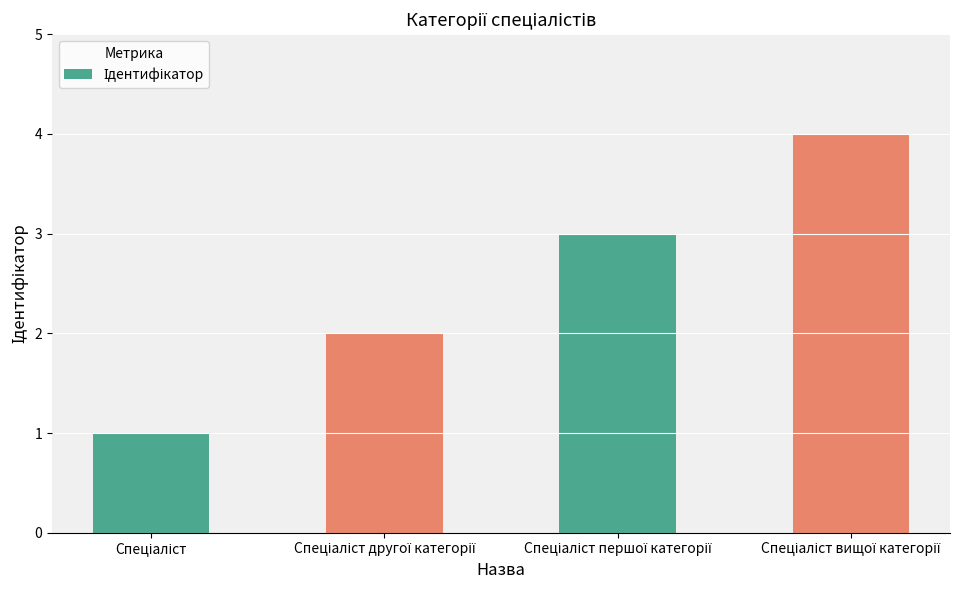

What is the difference between the maximum and minimum values?

3